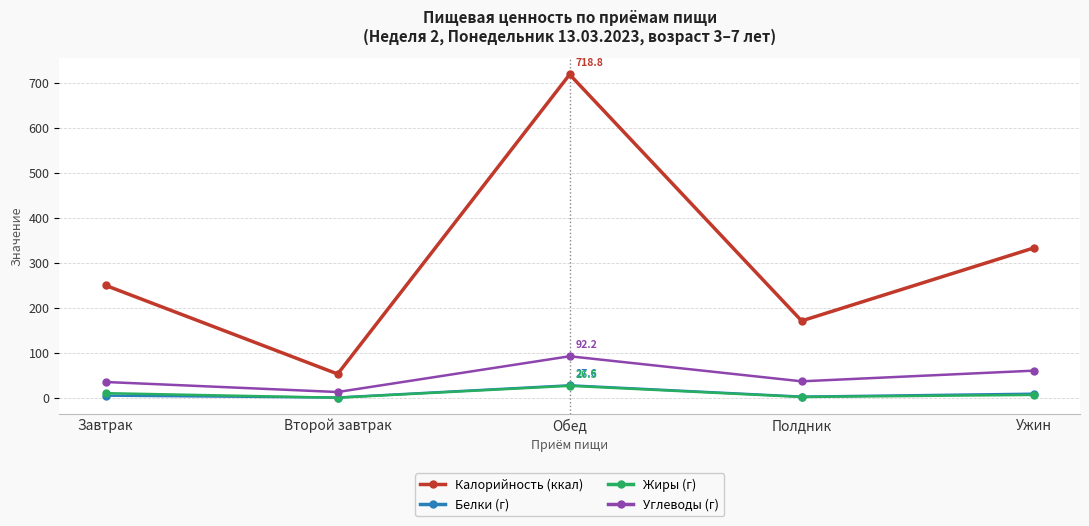

How many lines are shown in the chart?

4